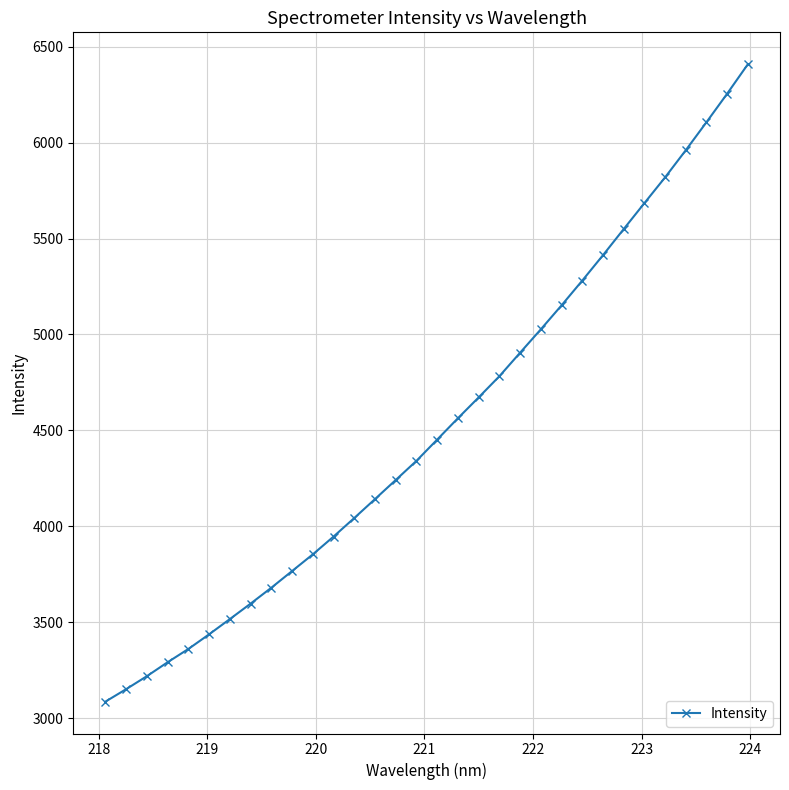

Is this an area chart (filled region under the line)?

No